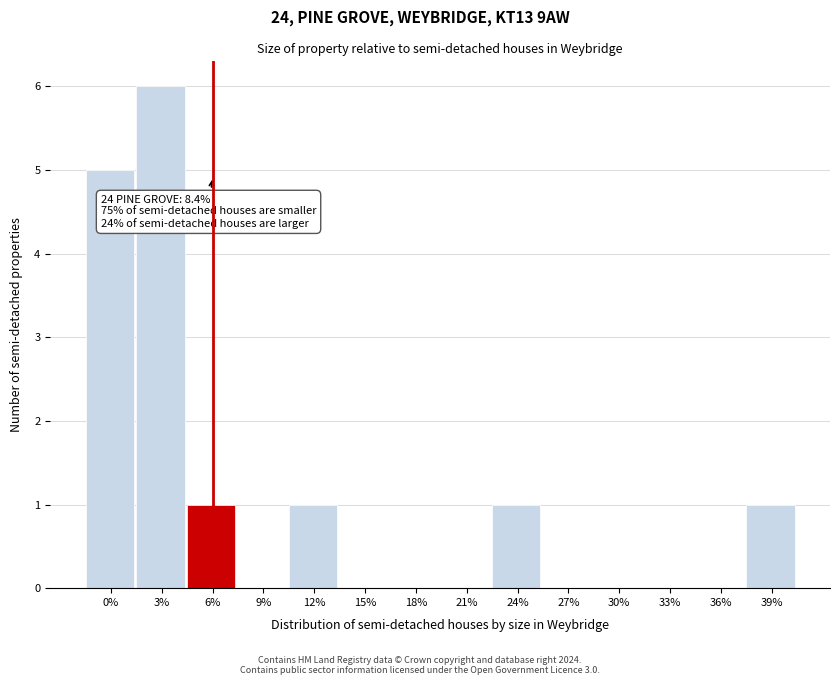

Reading left to right, transcribe all the data shown in this chart.

0%=5	3%=6	6%=1	9%=0	12%=1	15%=0	18%=0	21%=0	24%=1	27%=0	30%=0	33%=0	36%=0	39%=1